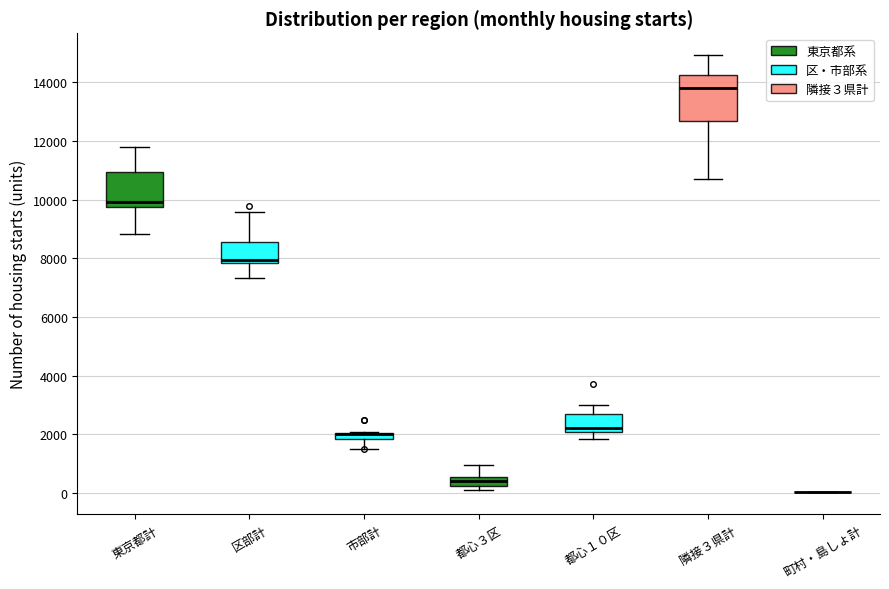

Comparing the boxes themselves (not the whiskers), which one is the tallest?

隣接３県計